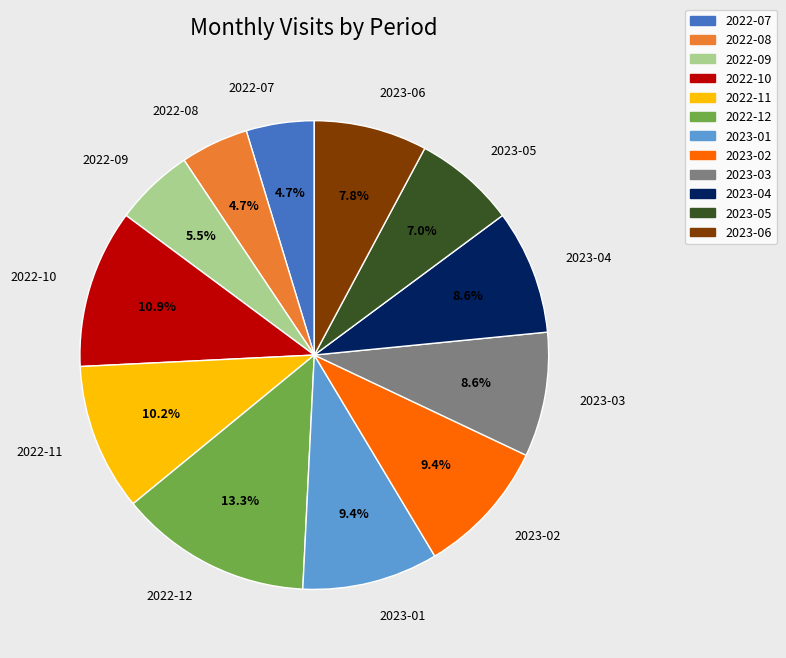

How many slices are in this pie chart?

12